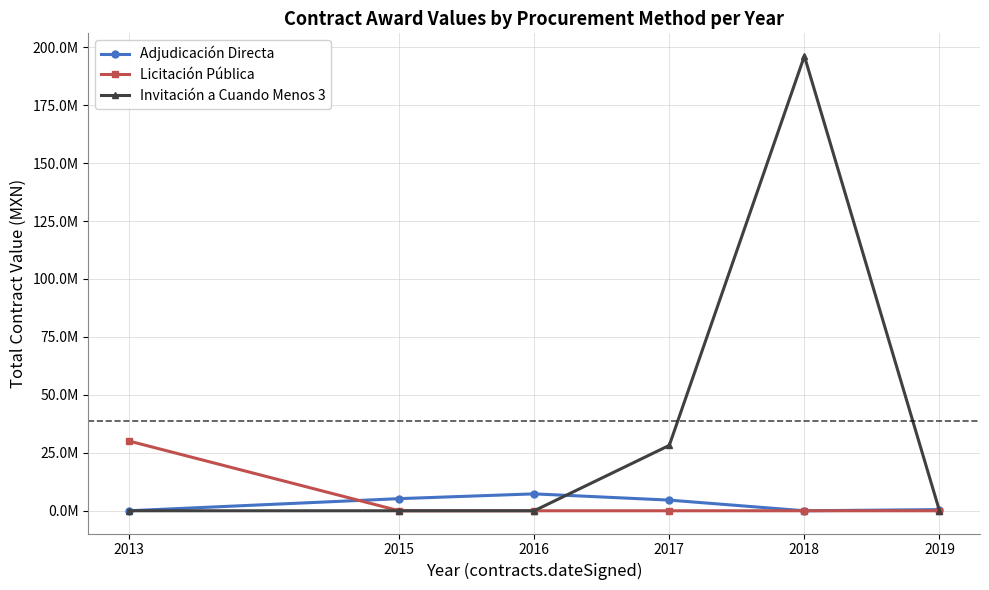

Rank the categories by Invitación a Cuando Menos 3 value from highest to lowest.

2018, 2017, 2013, 2015, 2016, 2019